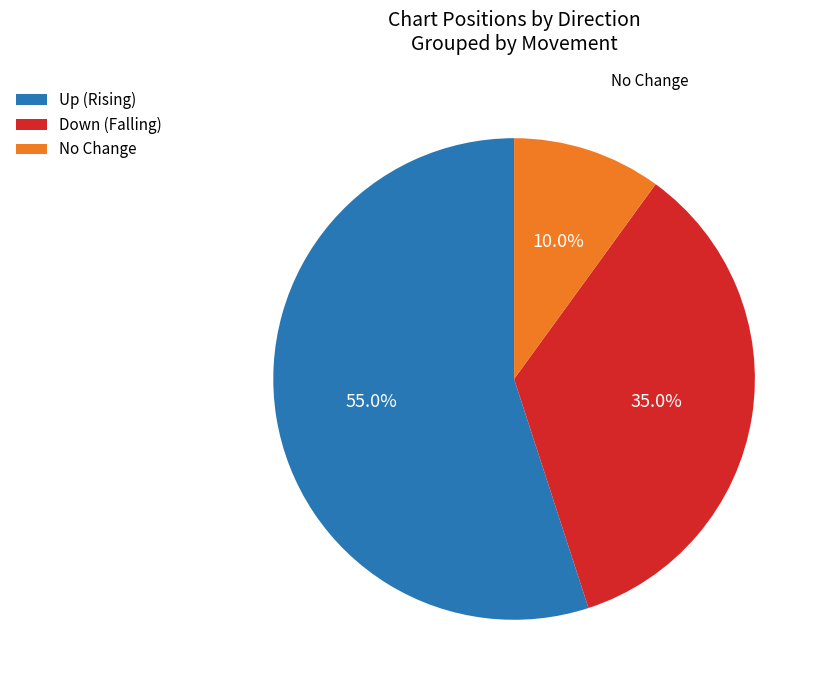

What is the ratio of the value at Down (Falling) to the value at No Change?

3.5